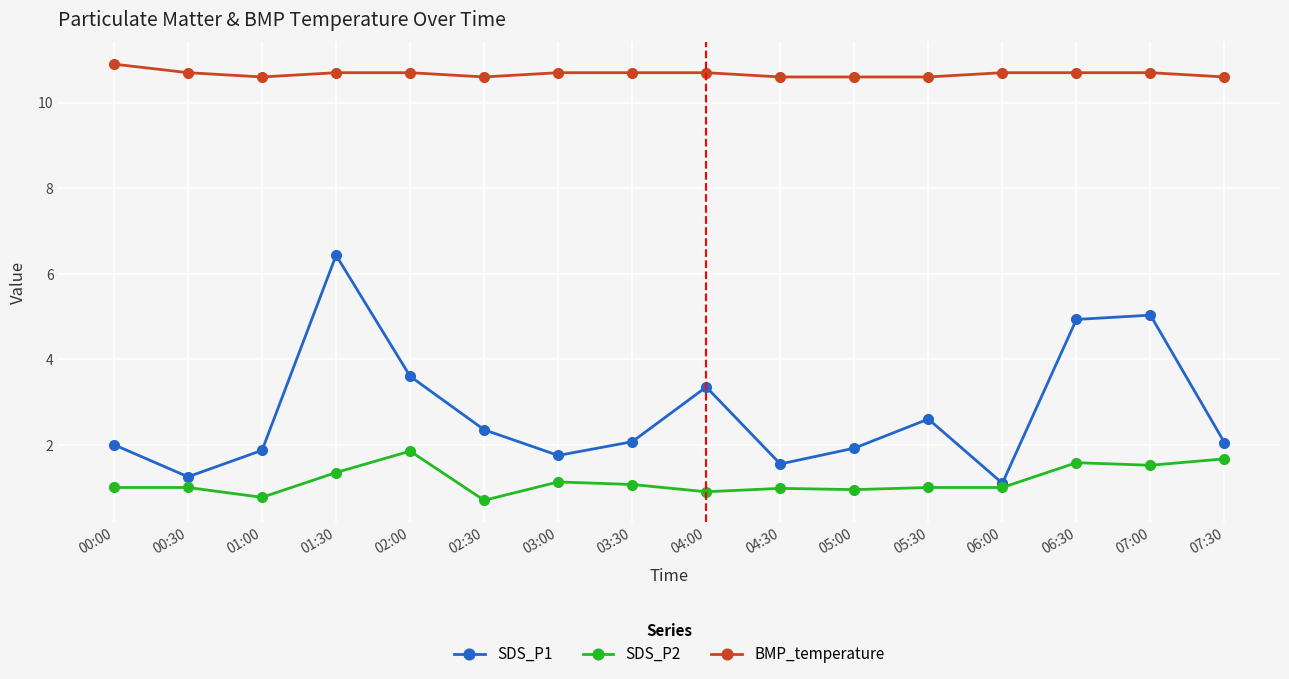

What is the difference between the highest and lowest values at 00:30?

9.7